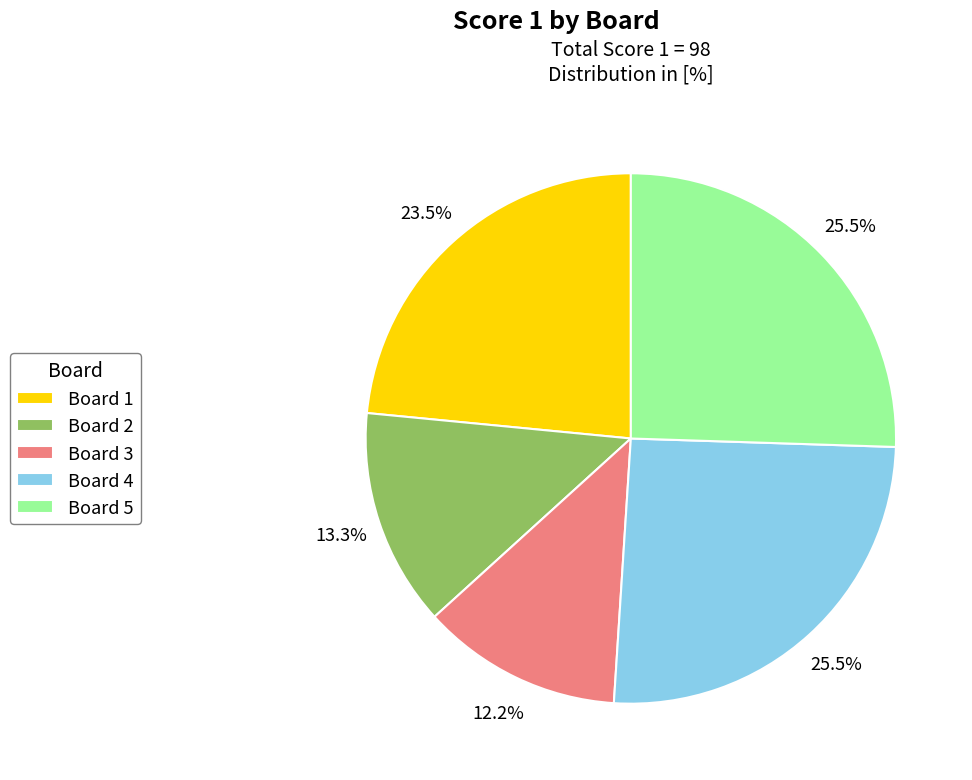

To the nearest percent, what is the difference between the Board 5 and Board 1 slice percentages?

2%